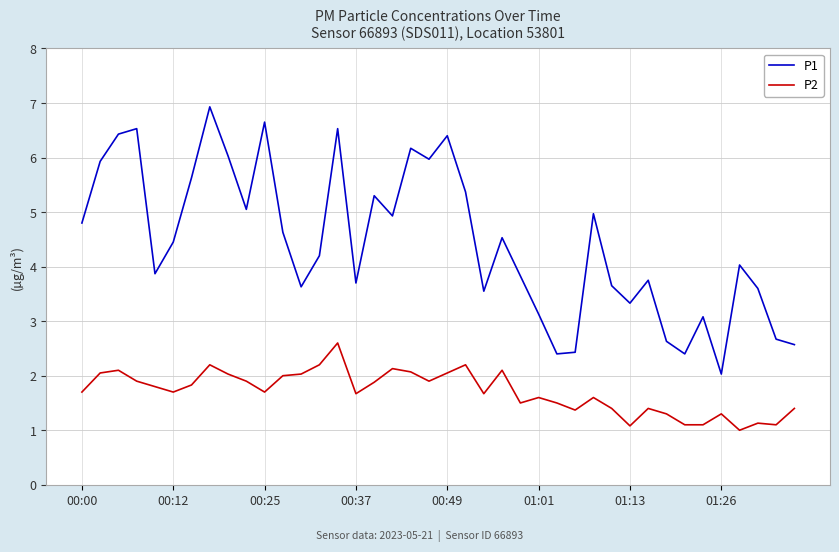

What are all the series names shown in the legend?

P1, P2